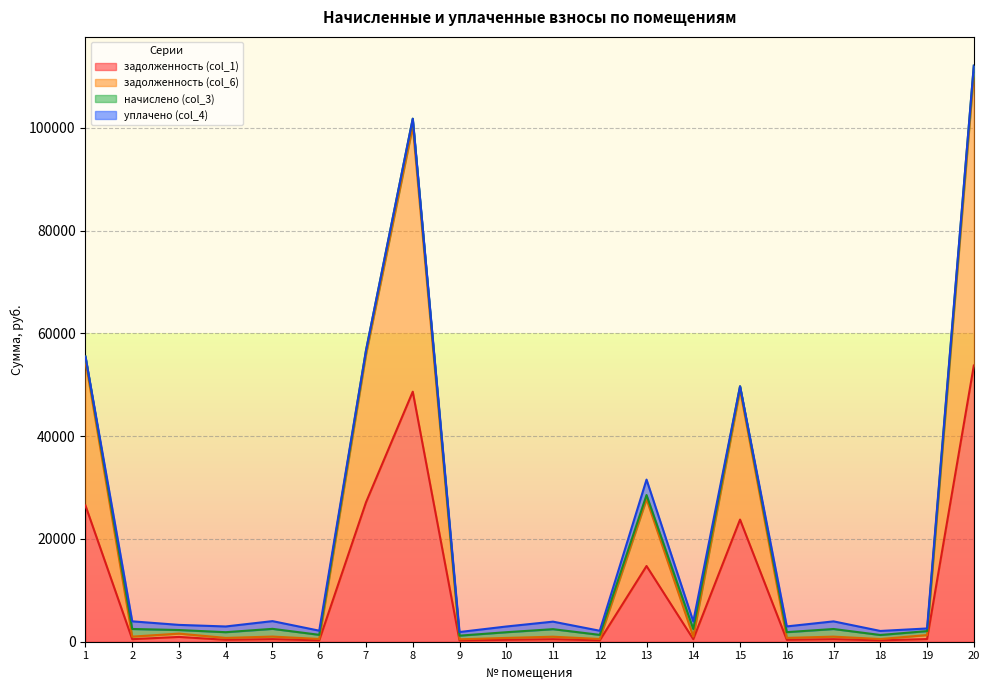

How many values in the задолженность (col_6) series exceed 991?

10